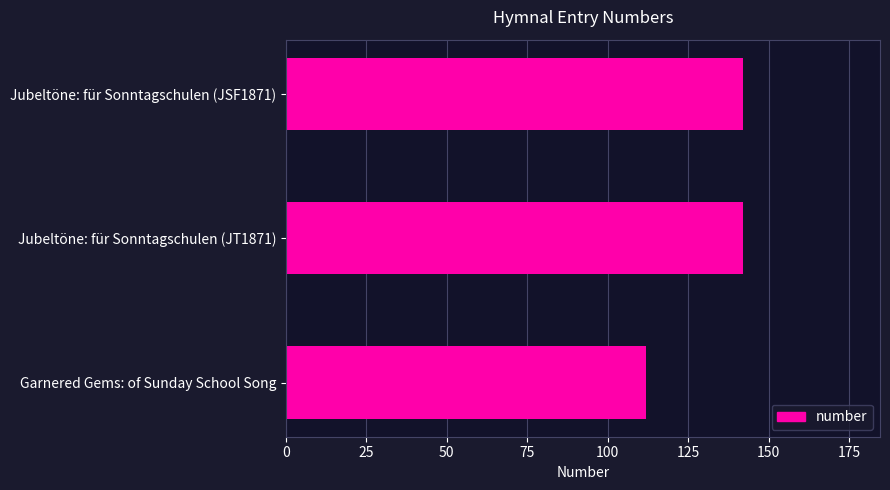

What value does the data have at Garnered Gems: of Sunday School Song?

112